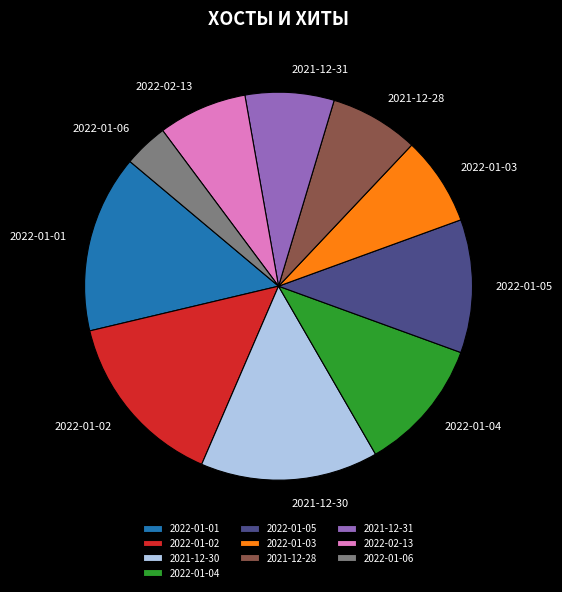

Count the number of slices in the pie.

10